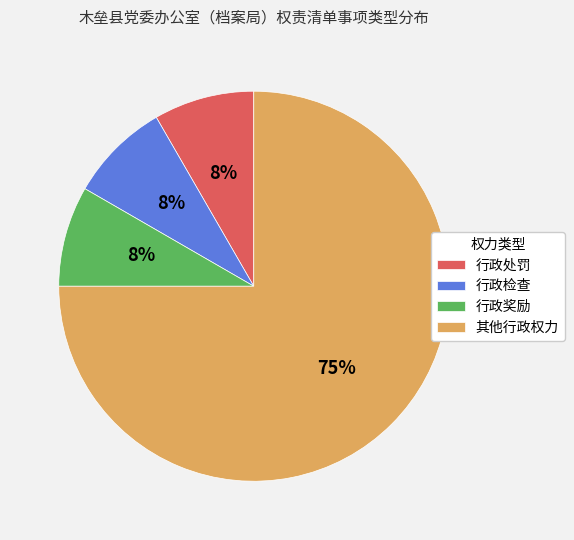

The 行政奖励 slice represents 8% of the pie. True or false?

True